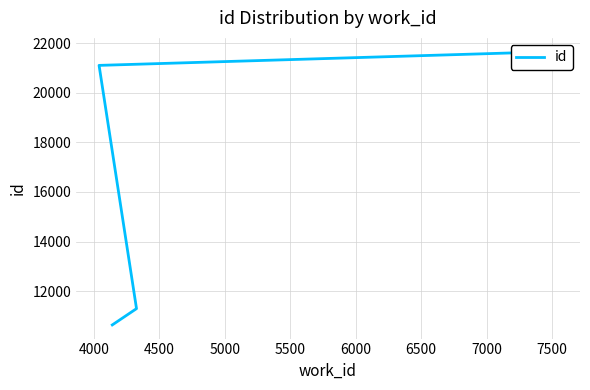

Approximately how many times larger is the value at 4000 compared to 4500?

0.5